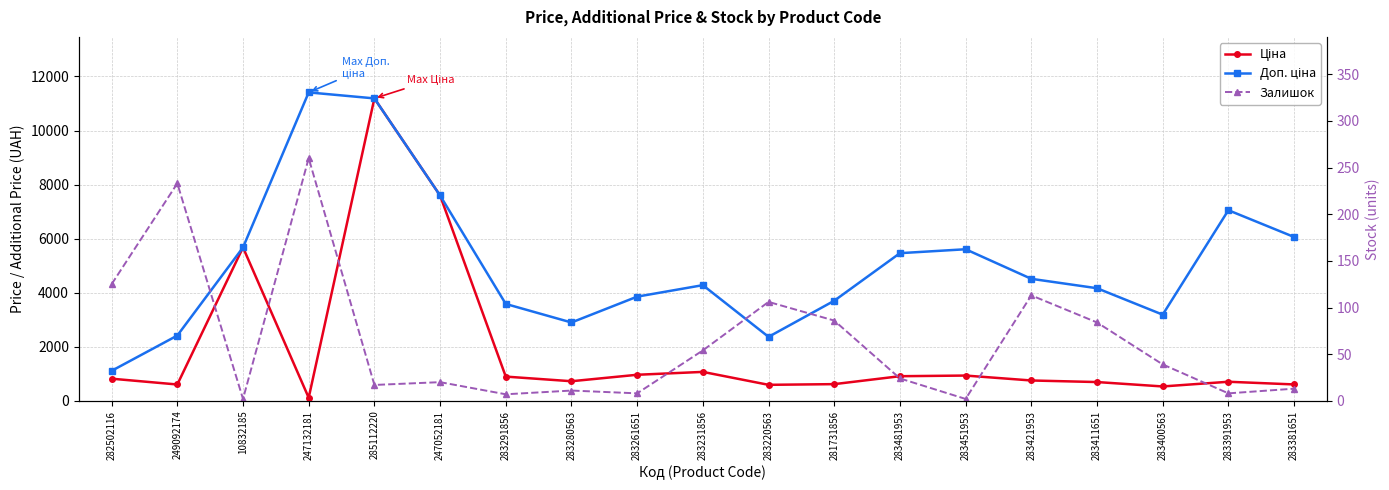

What are all the series names shown in the legend?

Ціна, Доп. ціна, Залишок